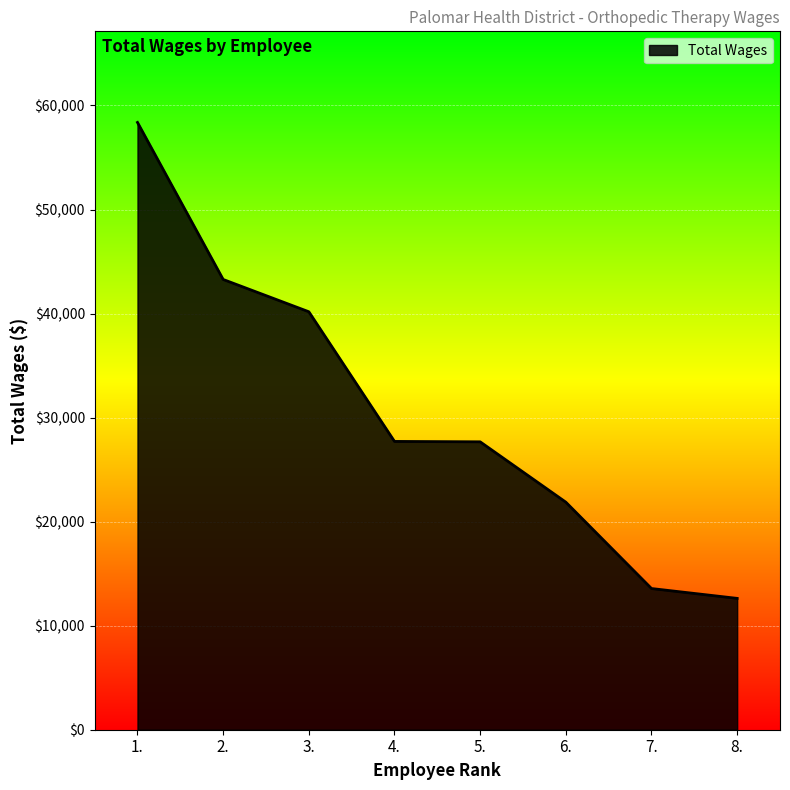

What is the approximate value at 8., to the nearest 10?

12620